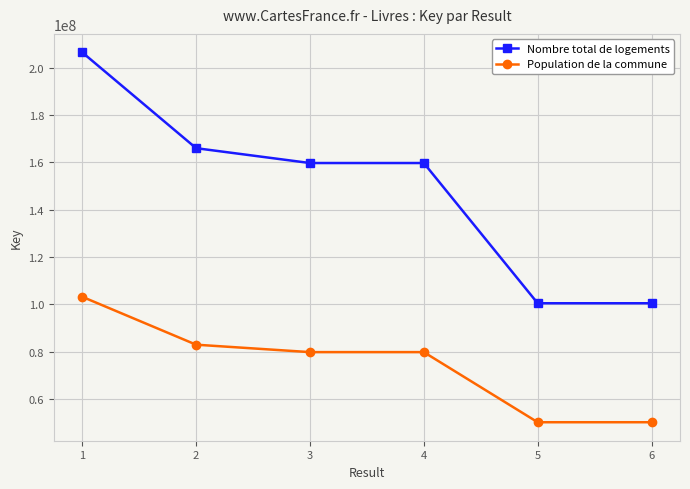

What is the value of the Population de la commune point at the 5th from the left?

50238959